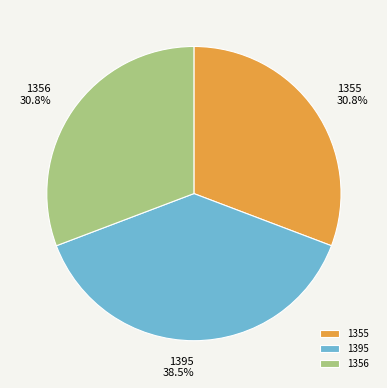

Does any single category account for the majority?

No